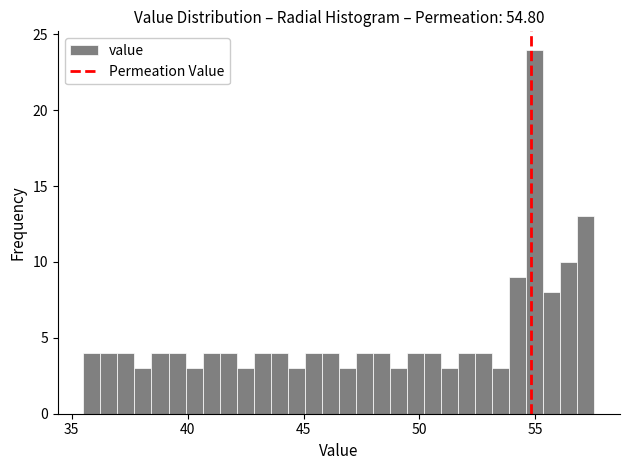

Read against the x-axis, roughly where is the centre of the tallest bar?

55.0